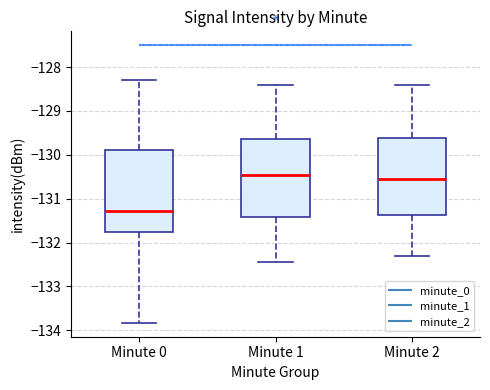

Reading left to right, read every box against the y-axis: the position of its median line, the range the box covers, and the ends of its whiskers. The values are not printed on the chart, so give them approximately, as read against the axis.

Minute 0: median -131.3, box -131.8 to -129.9, whiskers -133.8 to -128.3
Minute 1: median -130.4, box -131.4 to -129.6, whiskers -132.5 to -128.4
Minute 2: median -130.5, box -131.4 to -129.6, whiskers -132.3 to -128.4